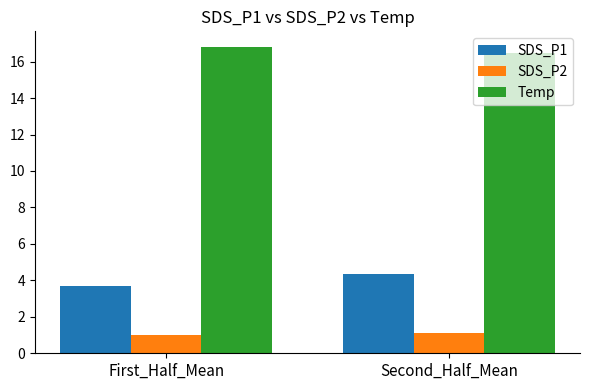

What is the difference between the maximum and minimum values in the SDS_P1 series?

0.7